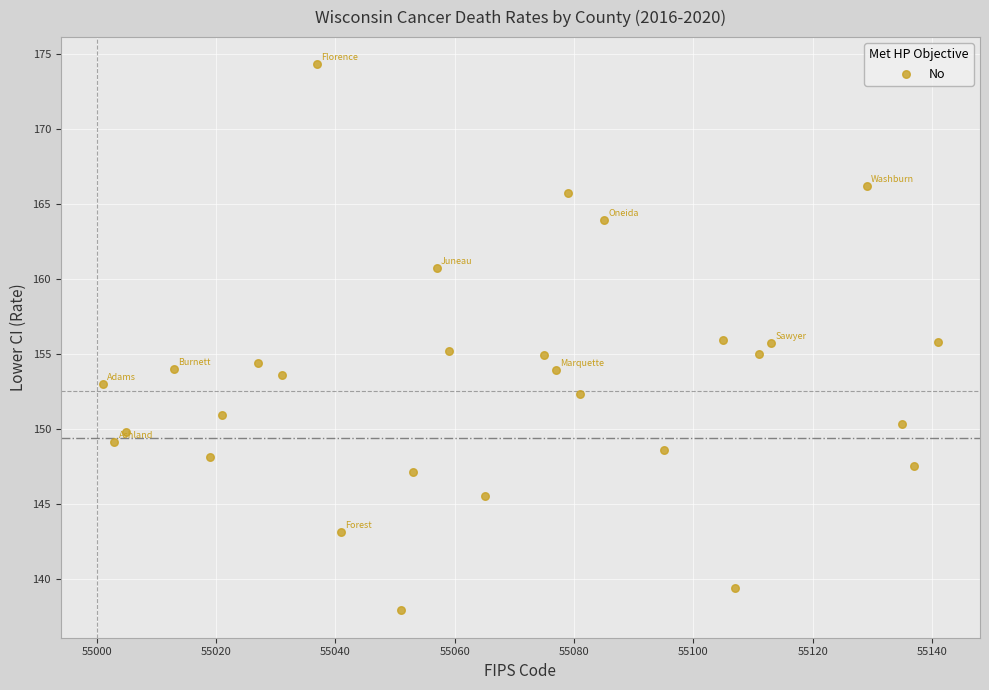

What is the range of Y values (max minus min)?

36.4